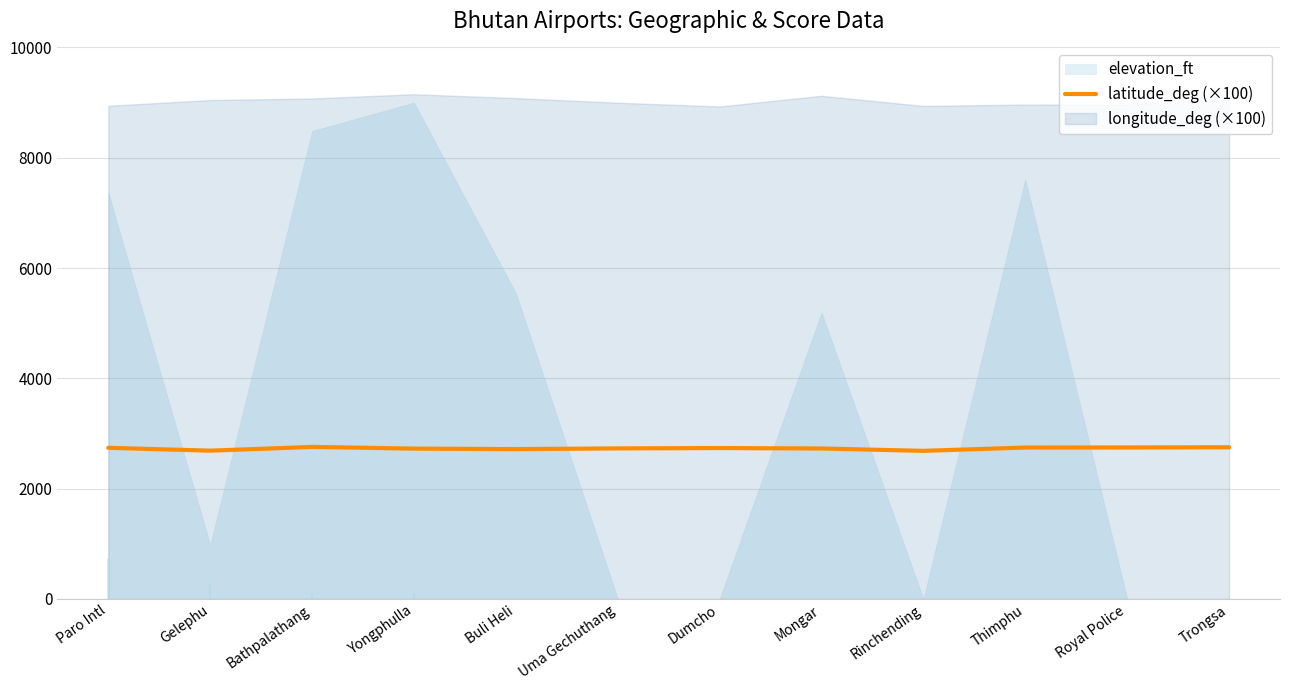

The latitude_deg (×100) series shows 2688.5 at Gelephu. True or false?

True